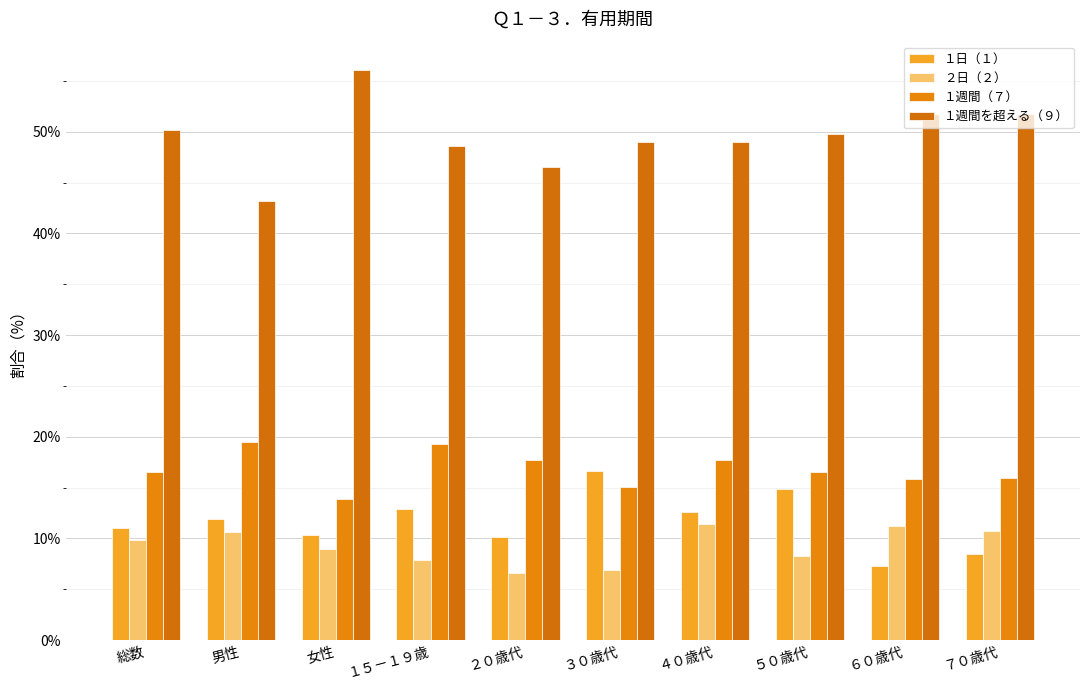

What is the label of the 4th bar from the right?

４０歳代